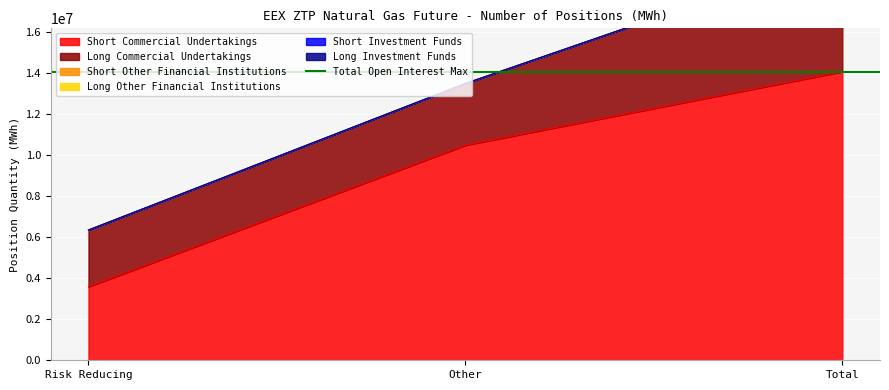

Count the number of categories in the chart.

3